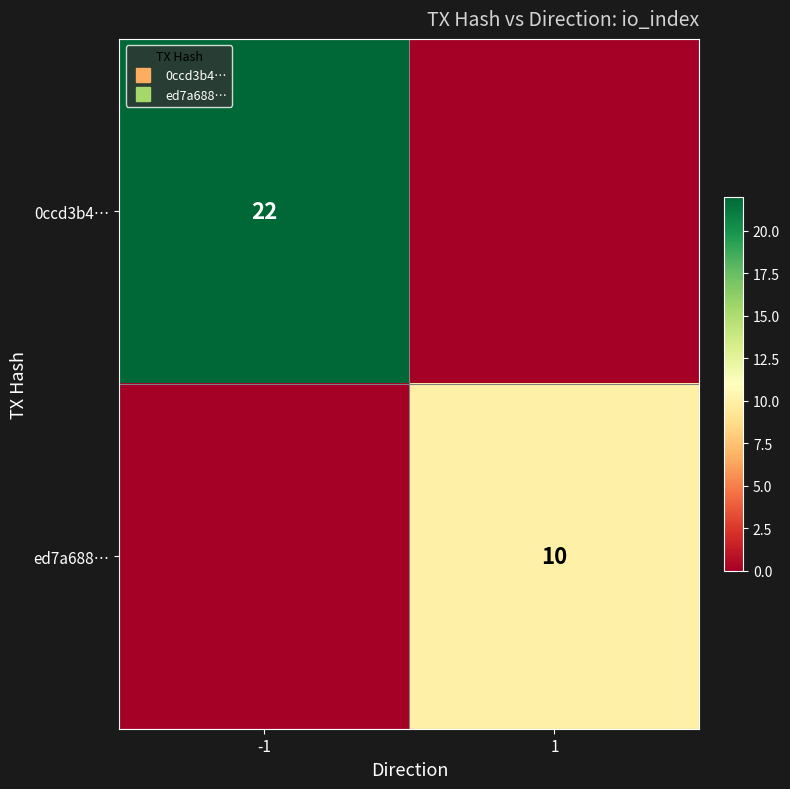

True or false: 0ccd3b4… has a value of -14 at 1.

False